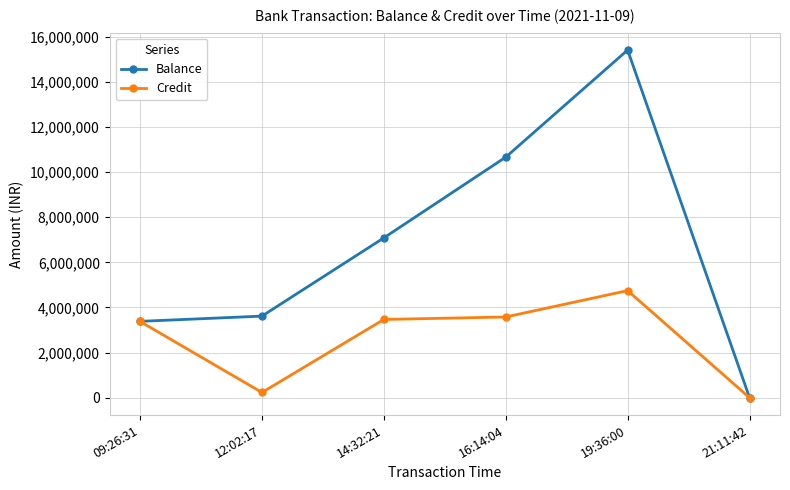

What is the spread (max minus min) of values at 09:26:31?

5000